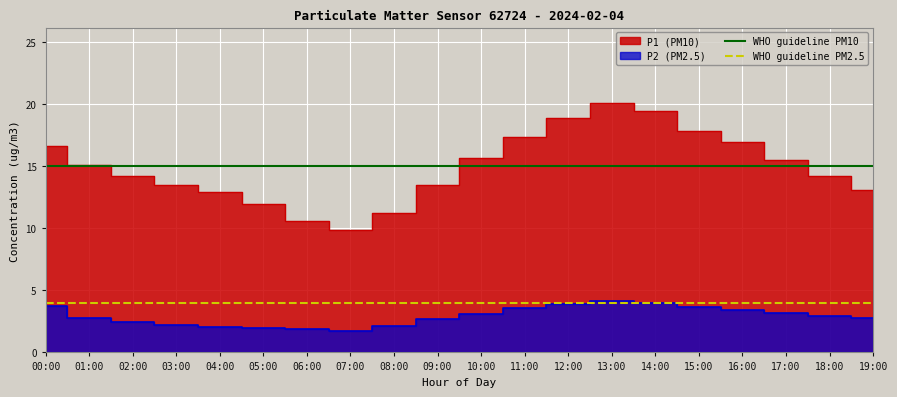

Which category has the highest value in the WHO guideline PM2.5 series?

00:00